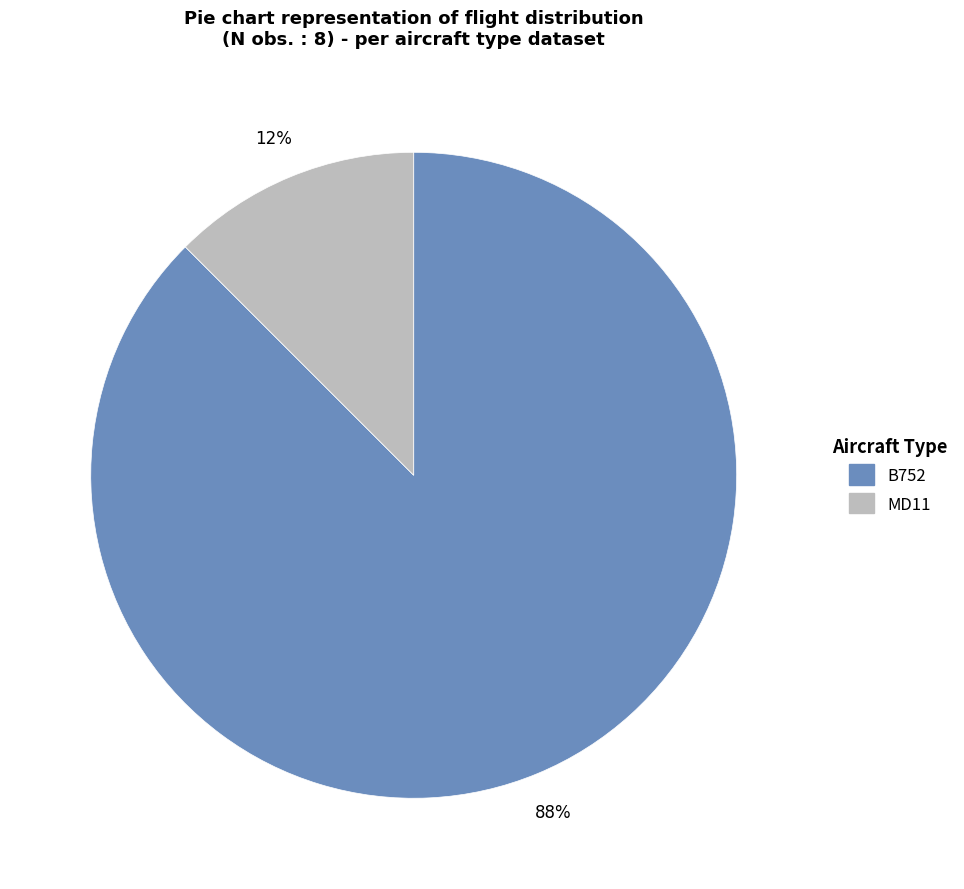

Rank the categories by value from lowest to highest.

MD11, B752